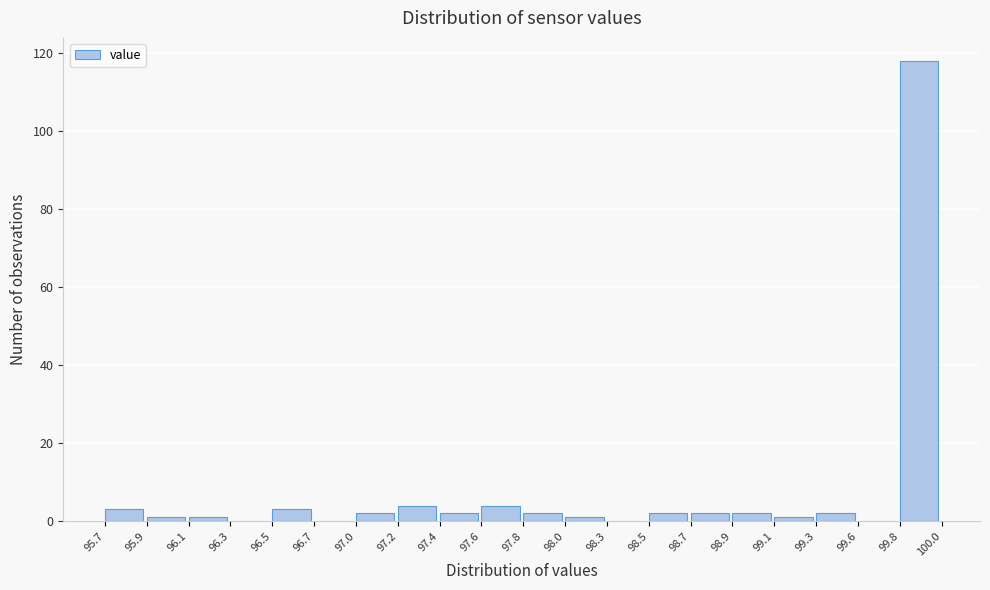

Reading left to right, list all the values displayed in this chart.

95.7=3	95.9=1	96.1=1	96.3=0	96.5=3	96.7=0	97.0=2	97.2=4	97.4=2	97.6=4	97.8=2	98.0=1	98.3=0	98.5=2	98.7=2	98.9=2	99.1=1	99.3=2	99.6=0	99.8=118